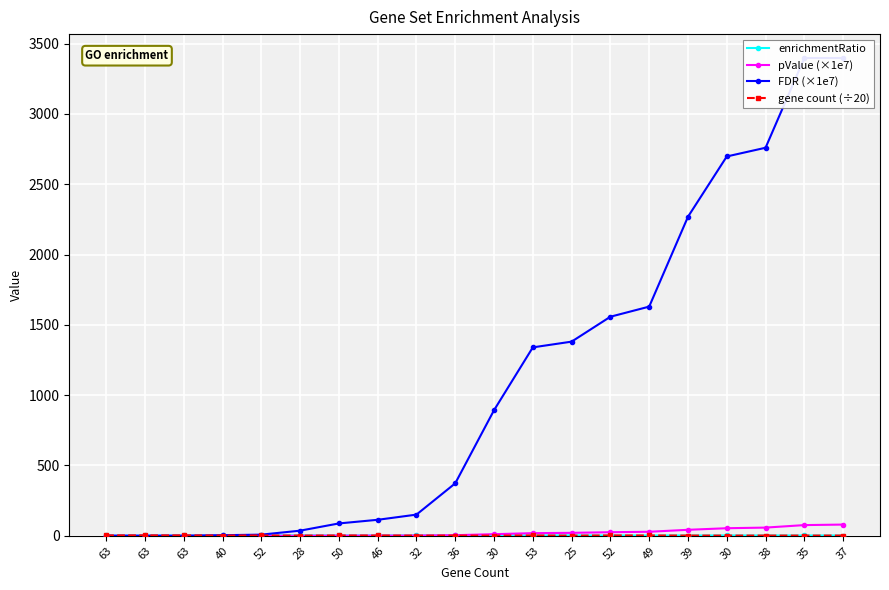

What is the maximum value for FDR (×1e7)?

3397.1